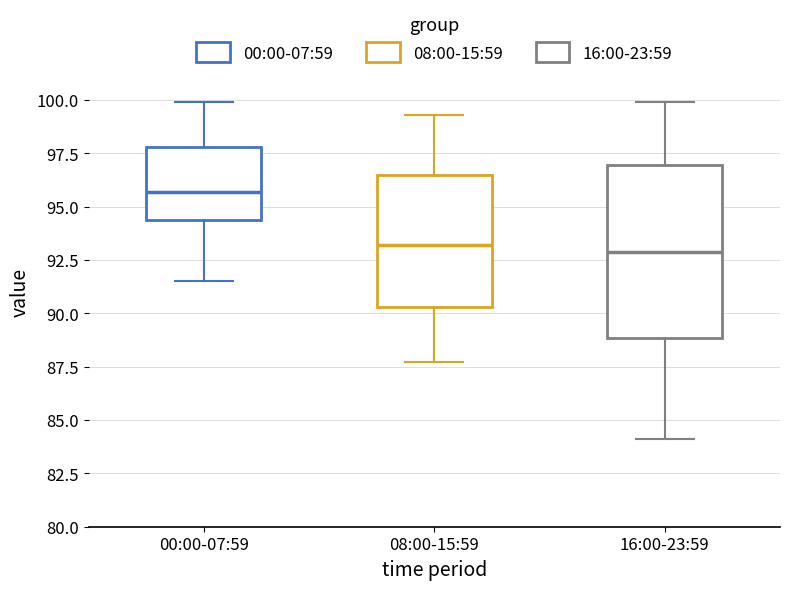

Reading left to right, transcribe this box plot: for each box, give where its median line is, the range the box spans, and where its two whiskers end, as read against the y-axis. The values are not printed on the chart, so give them approximately, as read against the axis.

00:00-07:59: median 95.5, box 94.5 to 98.0, whiskers 91.5 to 100.0
08:00-15:59: median 93.0, box 90.5 to 96.5, whiskers 87.5 to 99.5
16:00-23:59: median 93.0, box 89.0 to 97.0, whiskers 84.0 to 100.0